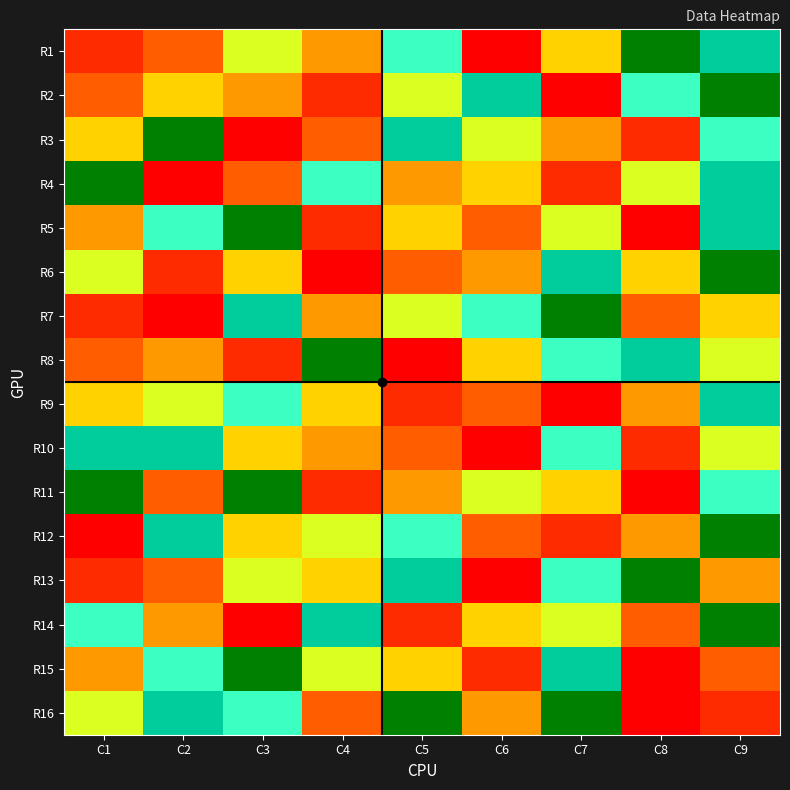

At which category is the sum across all series the highest?

C9